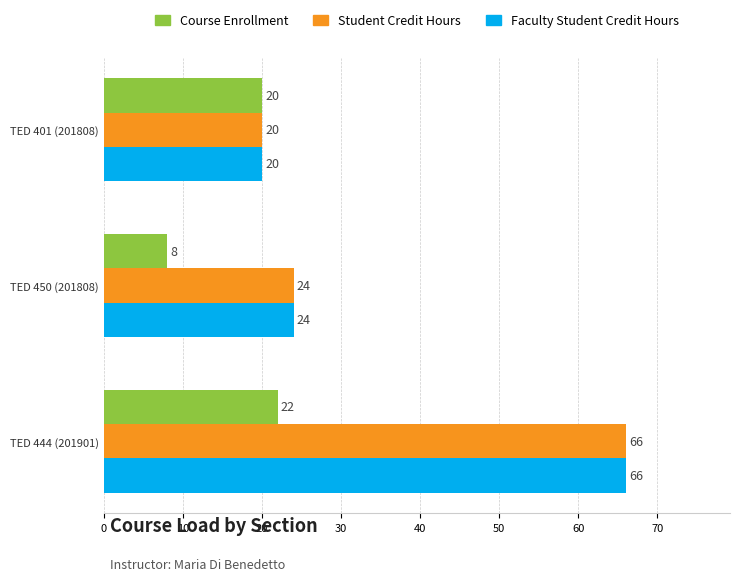

What are all the series names shown in the legend?

Course Enrollment, Student Credit Hours, Faculty Student Credit Hours